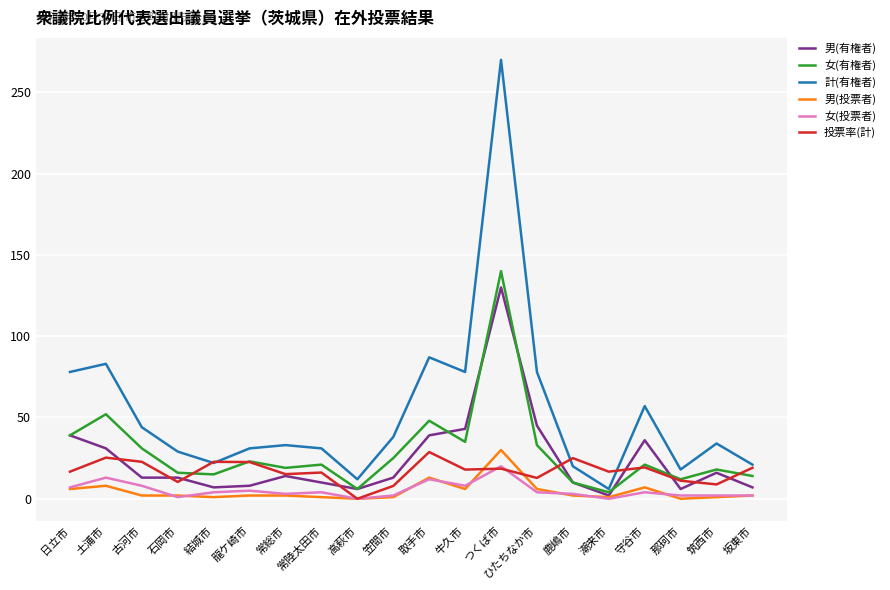

Which series changed the most between 龍ケ崎市 and 那珂市?

計(有権者)